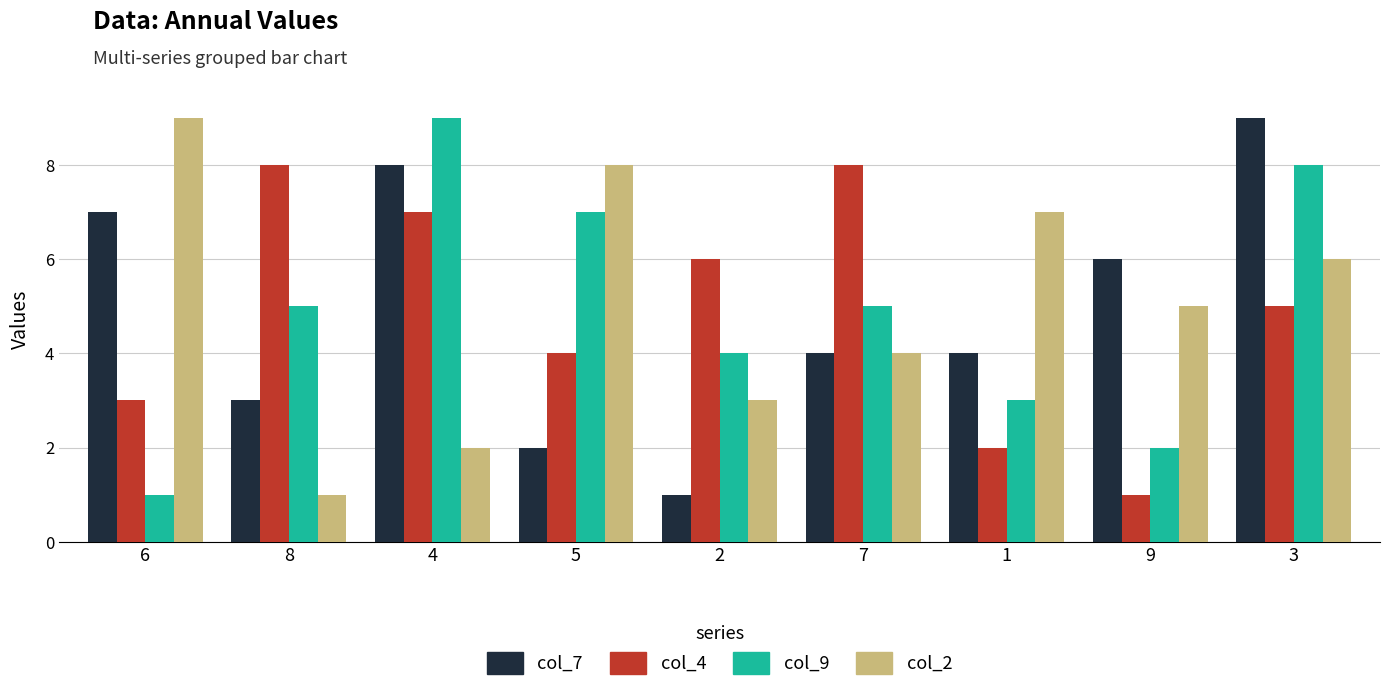

What is the lowest value of the col_7 series?

1